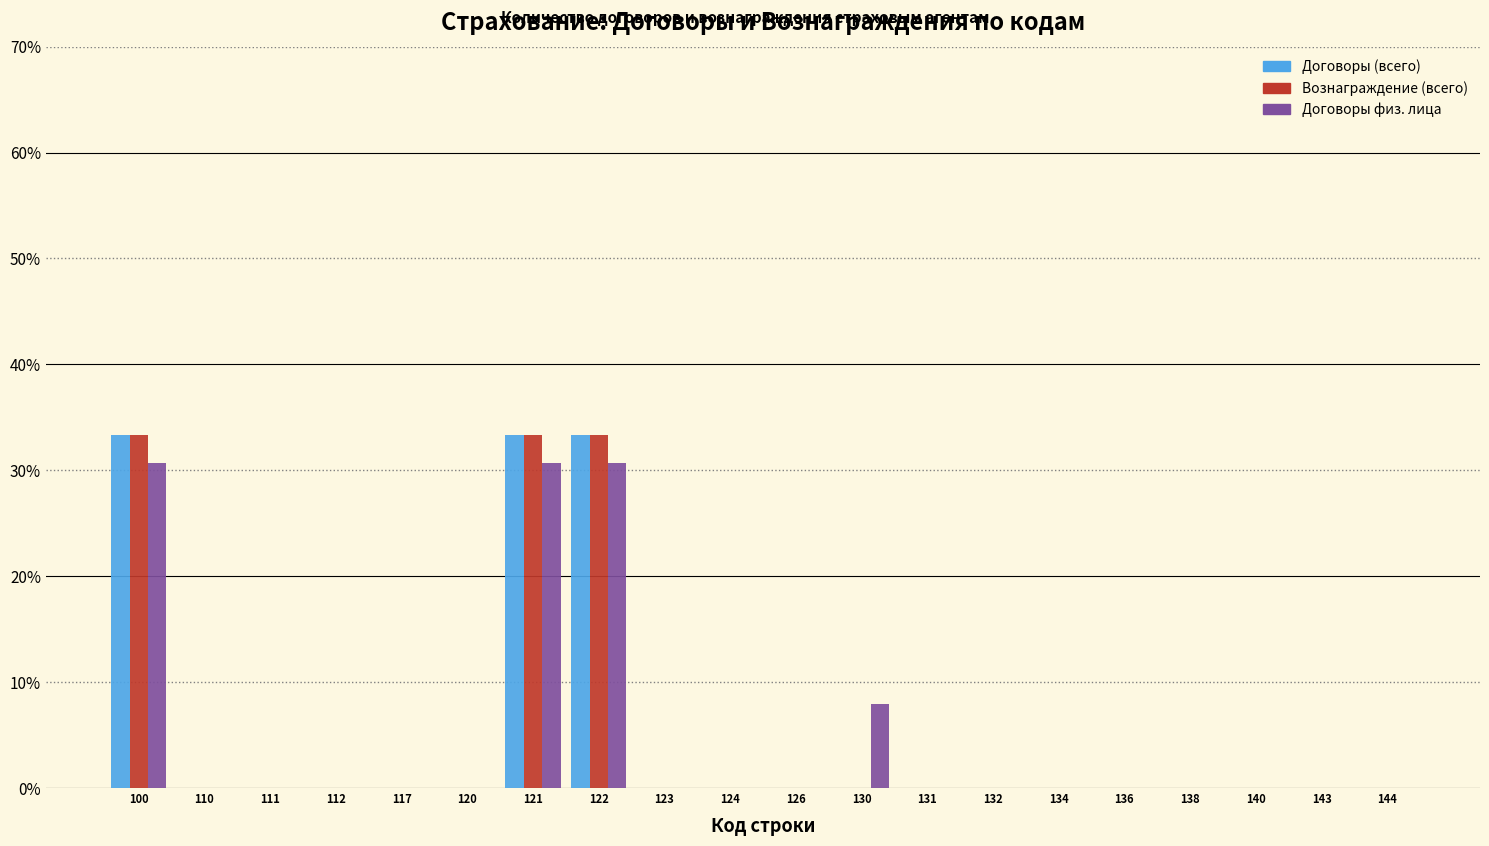

Where is Договоры физ. лица nearest to the value 15?

130